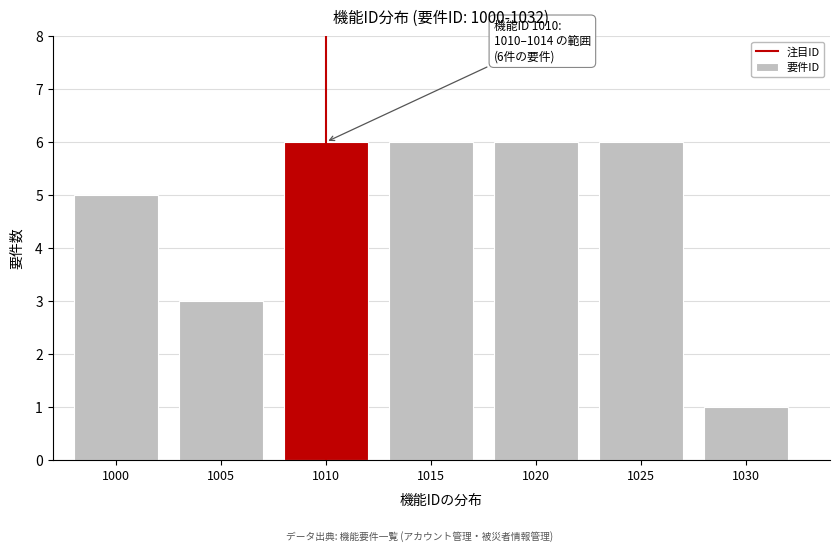

Reading left to right, extract all data points from this chart.

1000=5	1005=3	1010=6	1015=6	1020=6	1025=6	1030=1